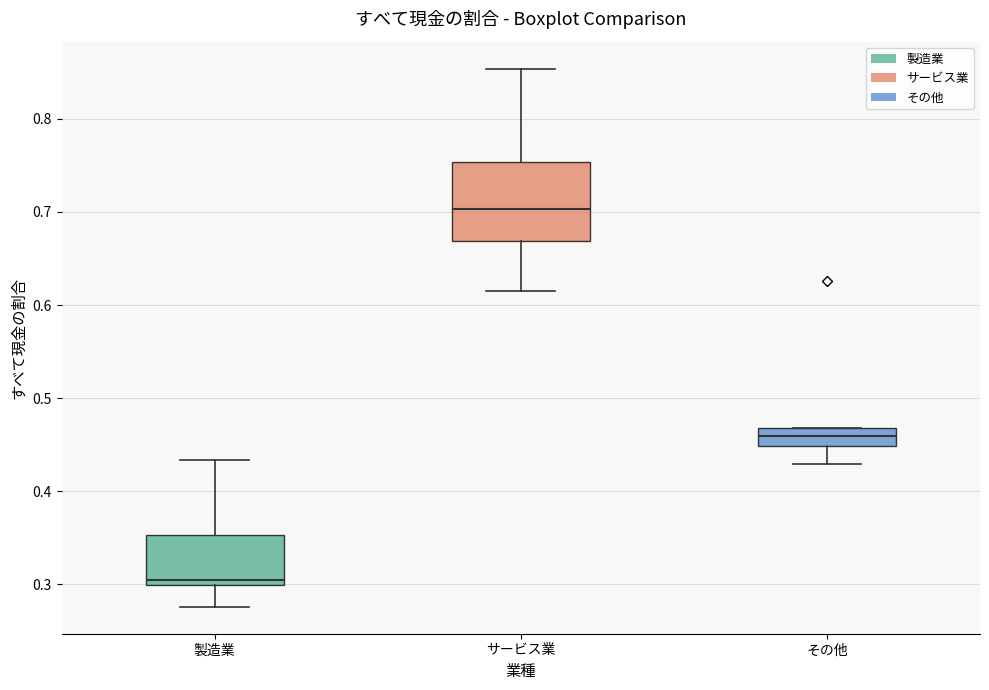

Reading left to right, read every box against the y-axis: the position of its median line, the range the box covers, and the ends of its whiskers. The values are not printed on the chart, so give them approximately, as read against the axis.

製造業: median 0.31, box 0.30 to 0.35, whiskers 0.28 to 0.43
サービス業: median 0.70, box 0.67 to 0.75, whiskers 0.62 to 0.85
その他: median 0.46, box 0.45 to 0.47, whiskers 0.43 to 0.47